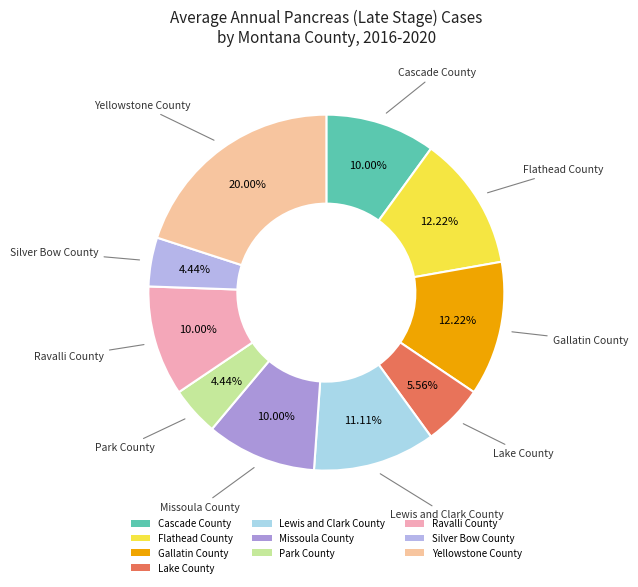

True or false: Lake County accounts for 6% of the total.

True